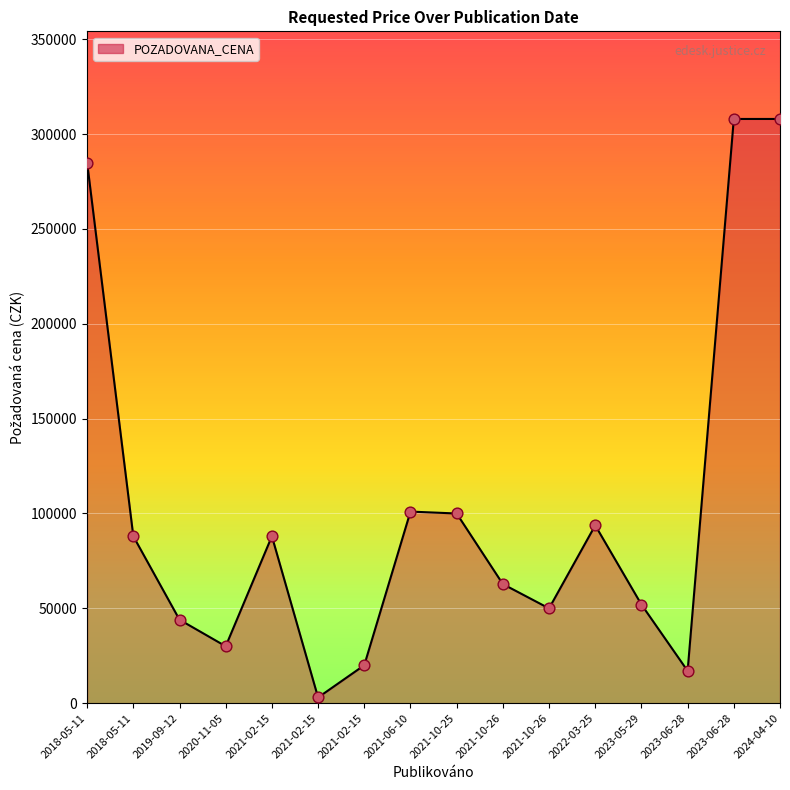

How many lines are shown in the chart?

1